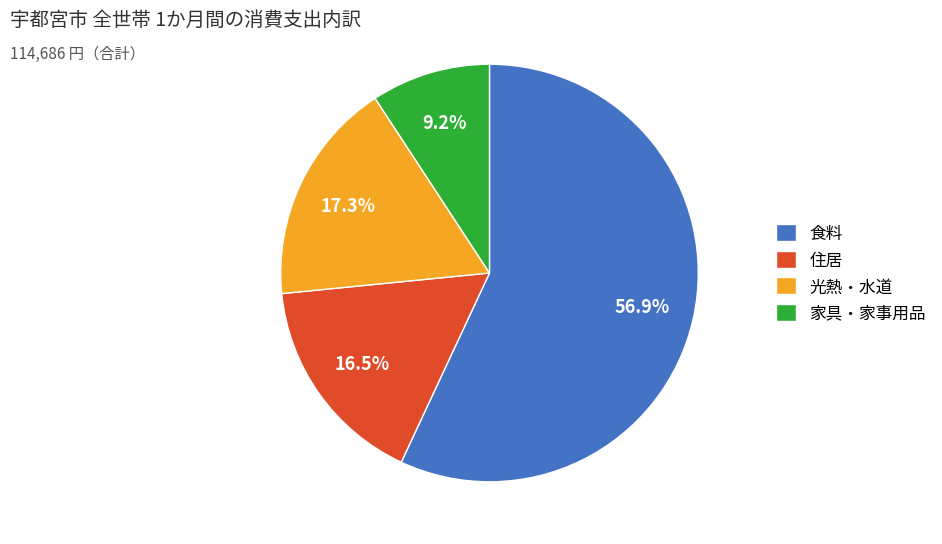

Do 住居 and 光熱・水道 together represent more than half of the pie?

No